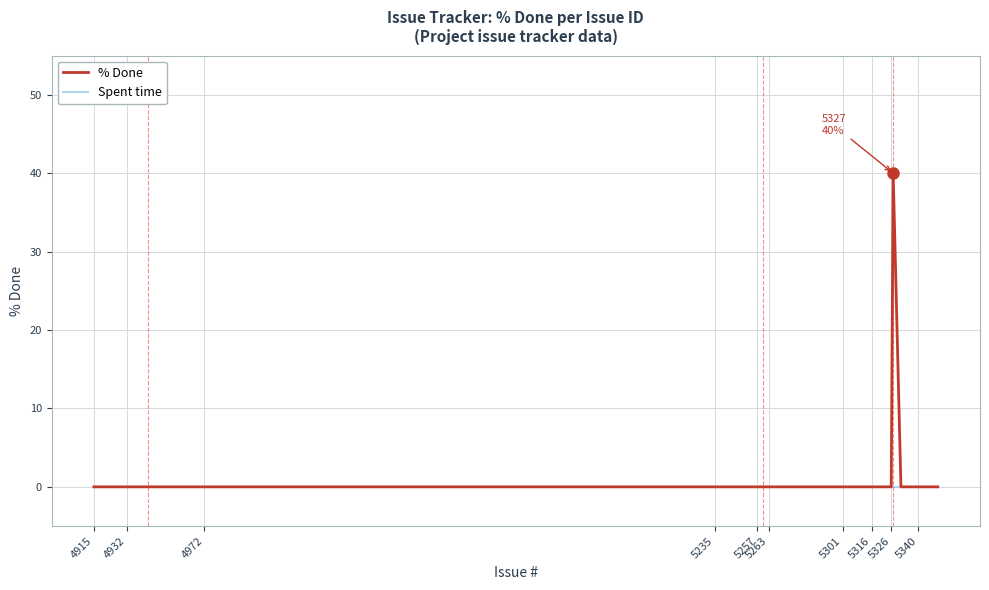

Which series has the largest range (max minus min)?

% Done